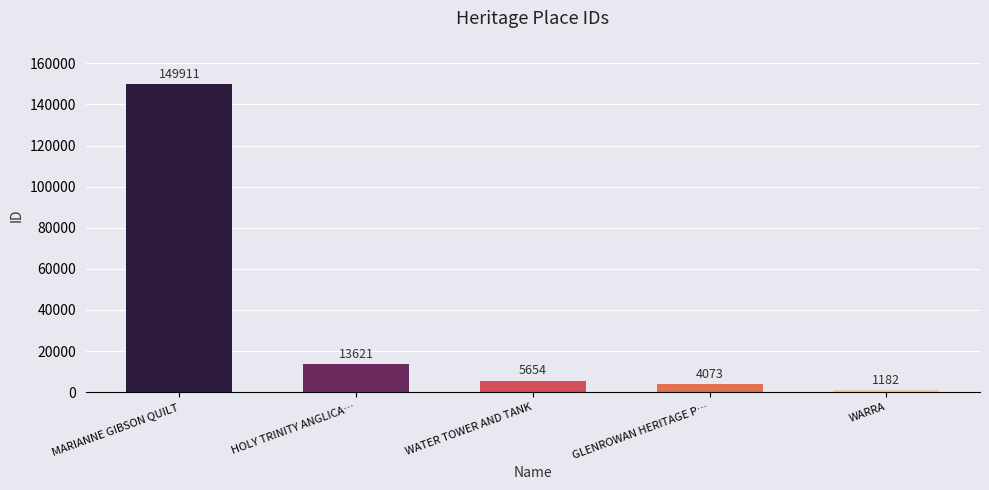

What is the difference between the maximum and minimum values?

148729